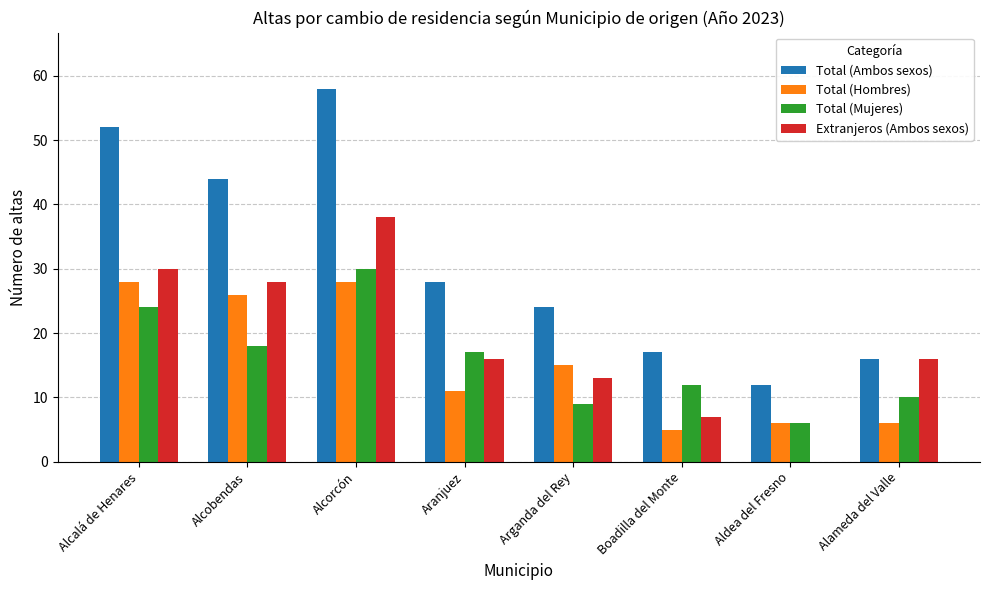

Read the Extranjeros (Ambos sexos) value at Alameda del Valle.

16